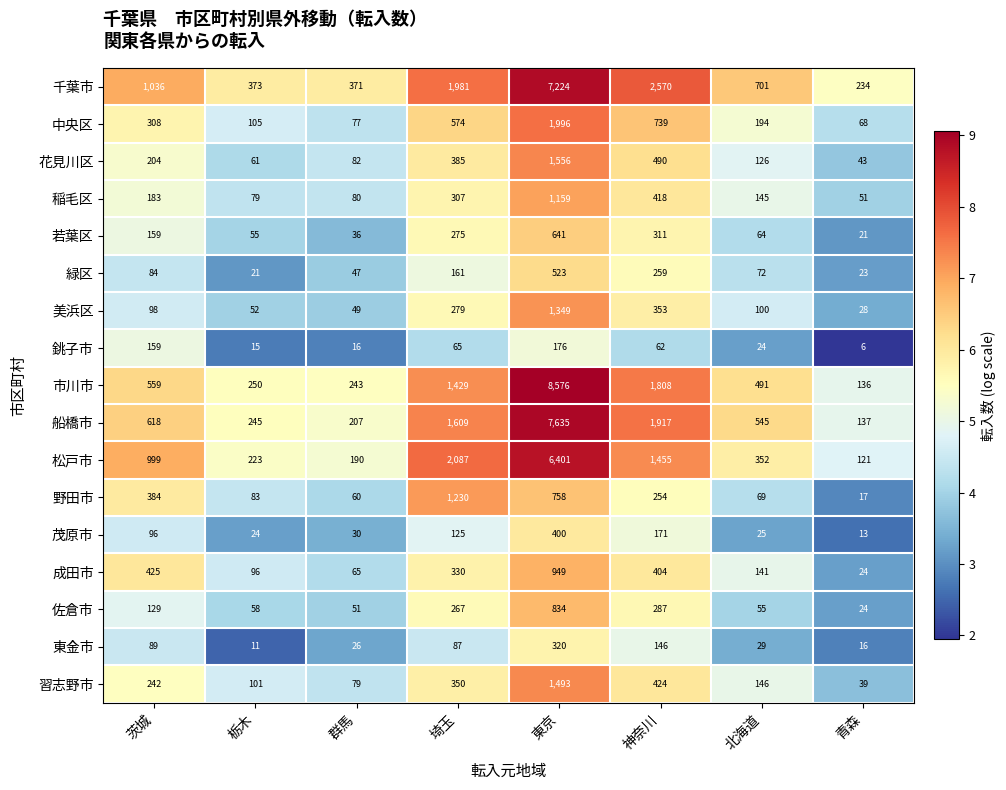

Which series has the widest spread of values?

市川市